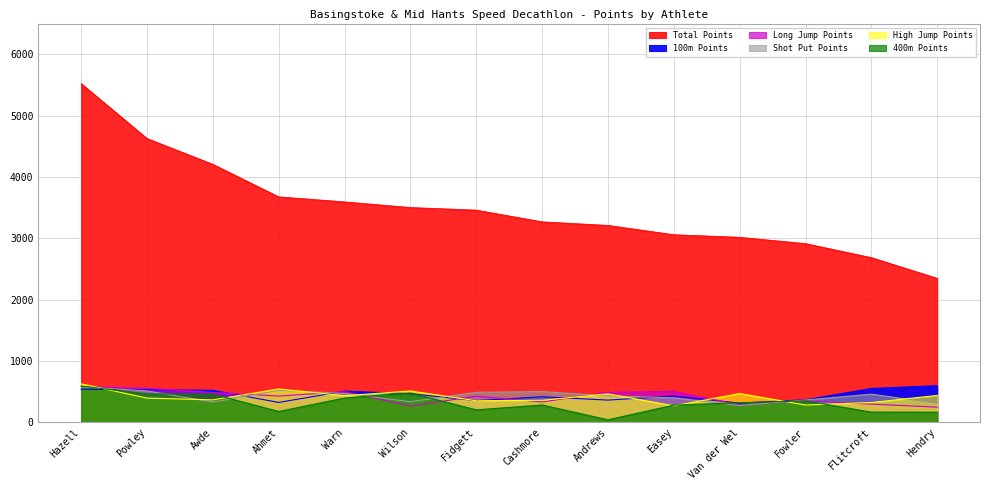

At which label does 100m Points first exceed 468?

Hazell